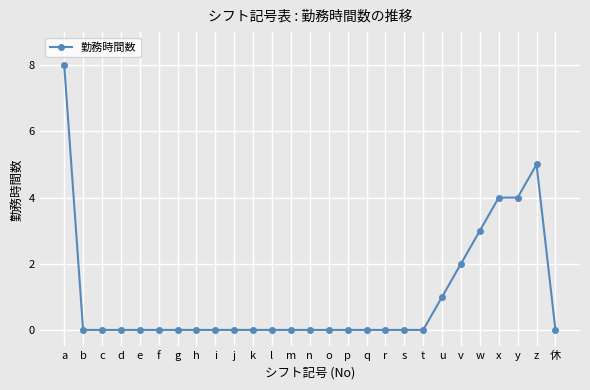

True or false: the data has more than 0 interior local peaks.

True